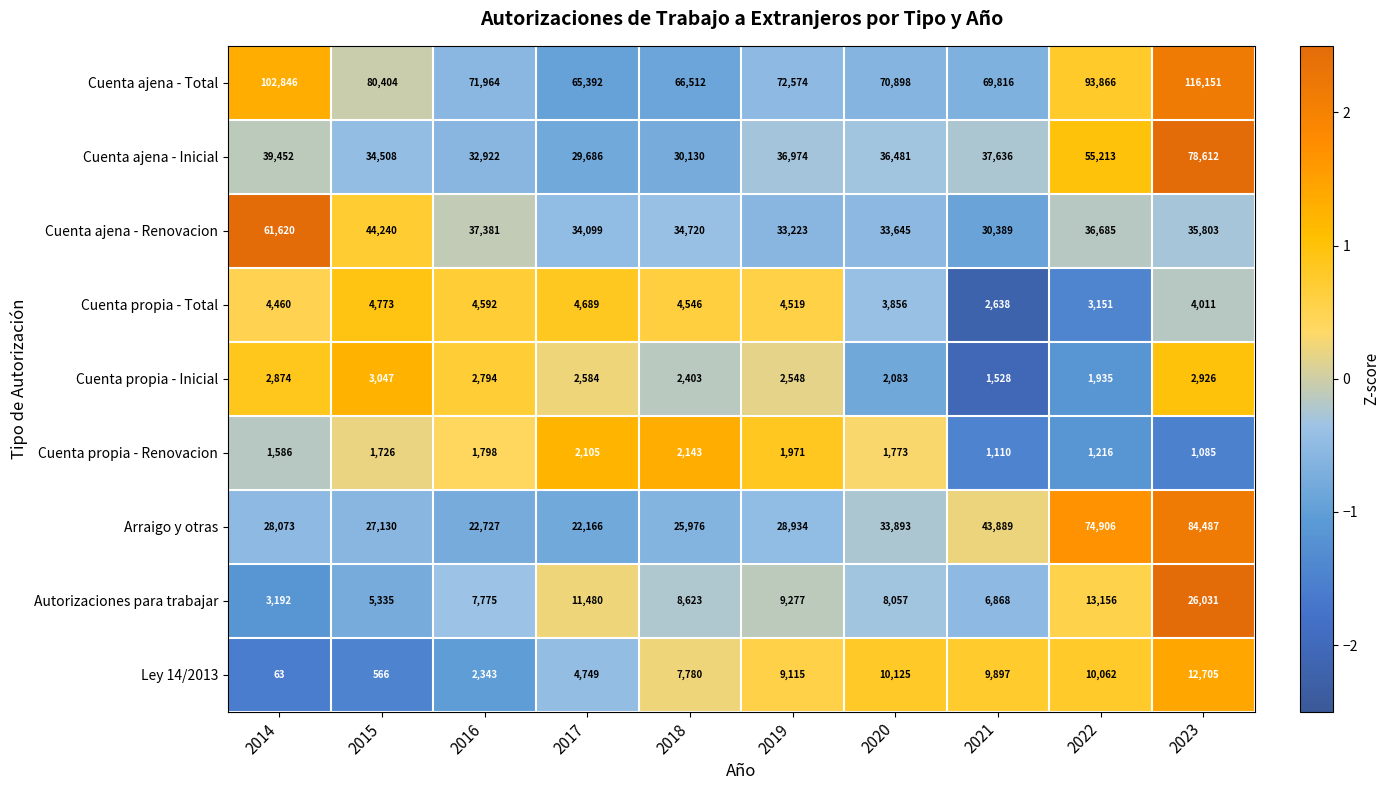

Where does the Cuenta propia - Total series first go above 4519?

2015